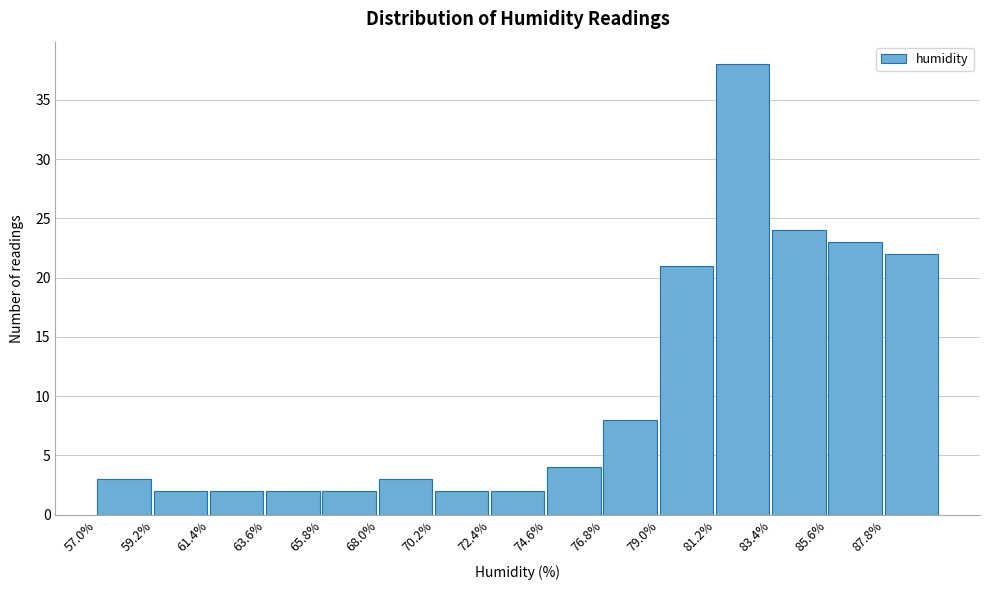

Reading left to right, transcribe this chart: for each bar, give the range it covers on the x-axis and its height. Neither the bar edges nor the heights are printed on the chart, so give them approximately, as read against the axes.

57.0 to 59.2: 3
59.2 to 61.4: 2
61.4 to 63.6: 2
63.6 to 65.8: 2
65.8 to 68.0: 2
68.0 to 70.2: 3
70.2 to 72.4: 2
72.4 to 74.6: 2
74.6 to 76.8: 4
76.8 to 79.0: 8
79.0 to 81.2: 21
81.2 to 83.4: 38
83.4 to 85.6: 24
85.6 to 87.8: 23
87.8 to 90.0: 22